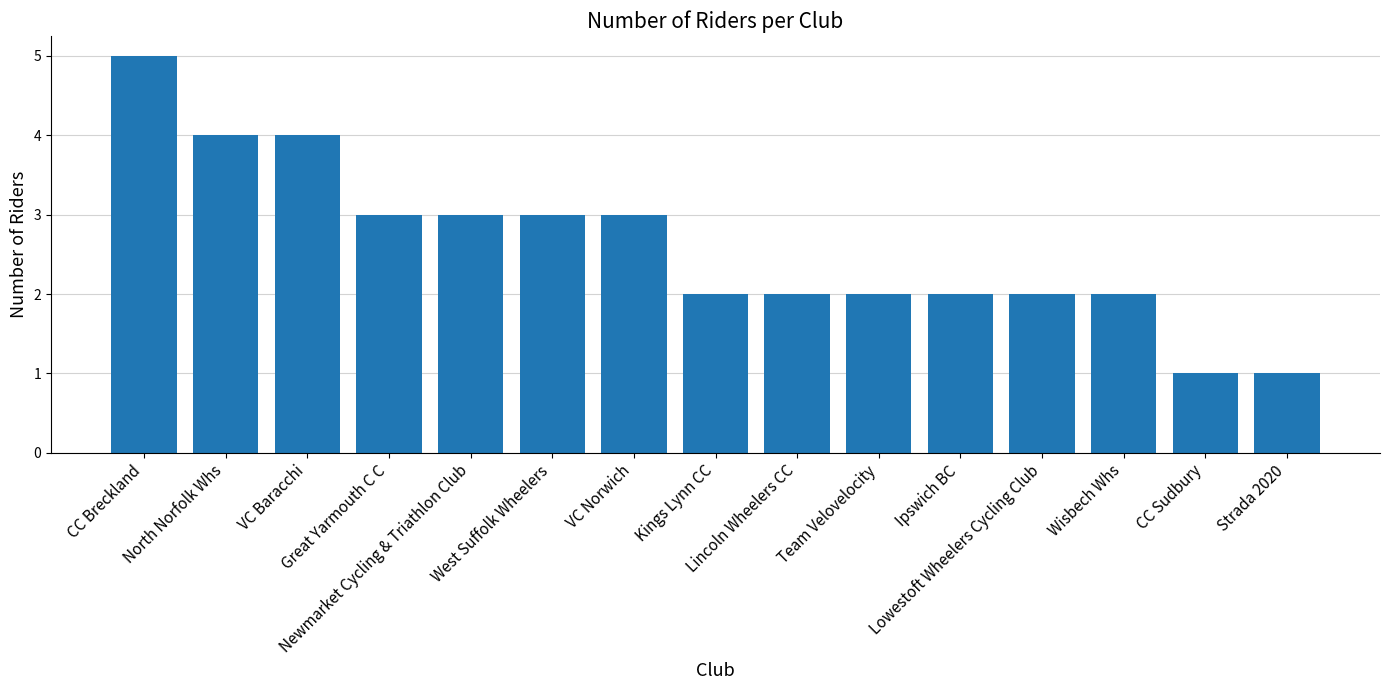

The value at North Norfolk Whs is 2. True or false?

False